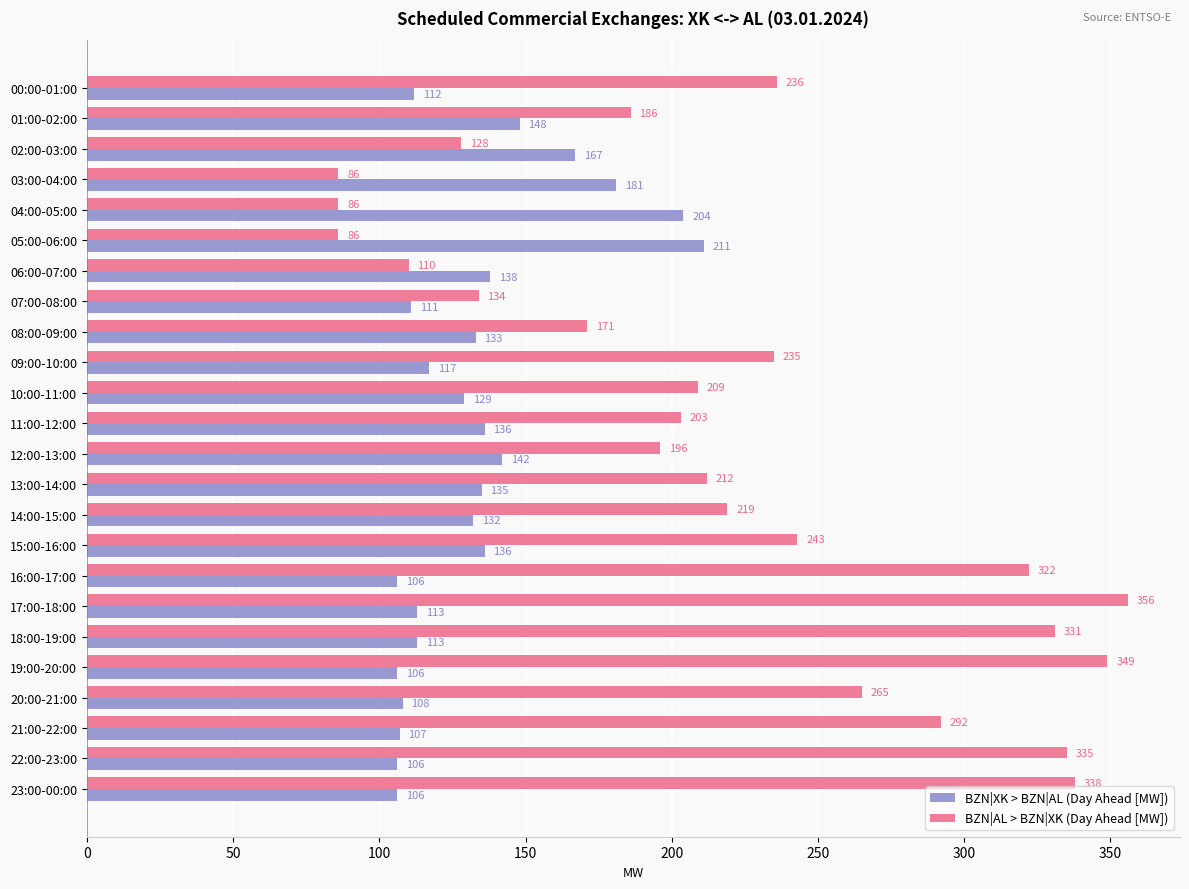

What is the minimum value for BZN|AL > BZN|XK (Day Ahead [MW])?

86